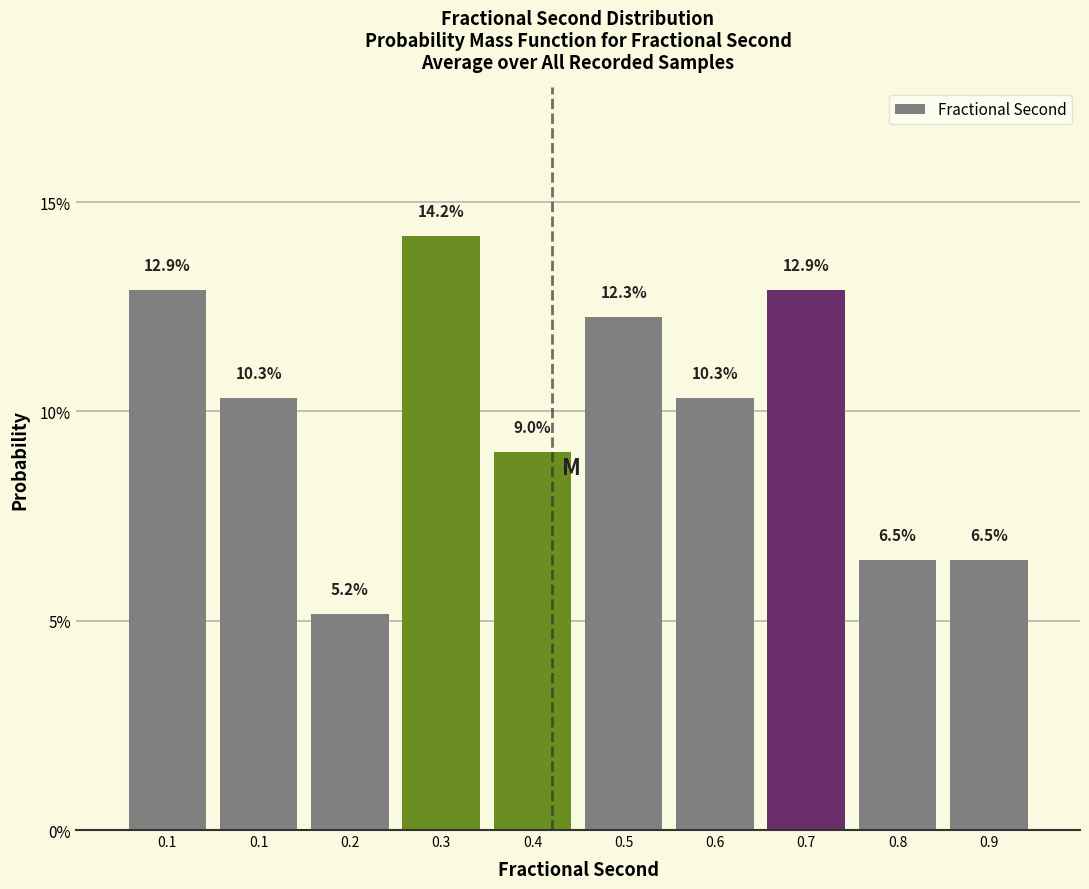

Are the bars horizontal?

No